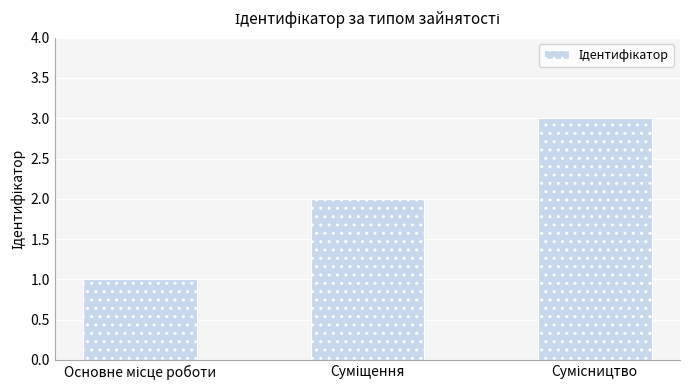

What is the sum of all values?

6